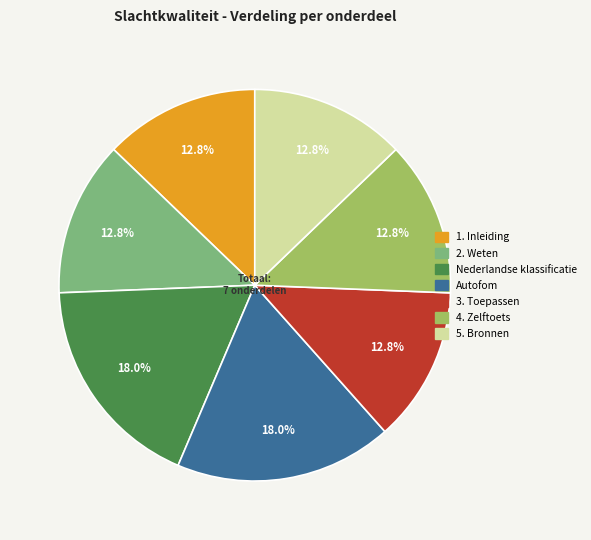

To the nearest percent, what is the combined percentage of Autofom and 3. Toepassen?

31%